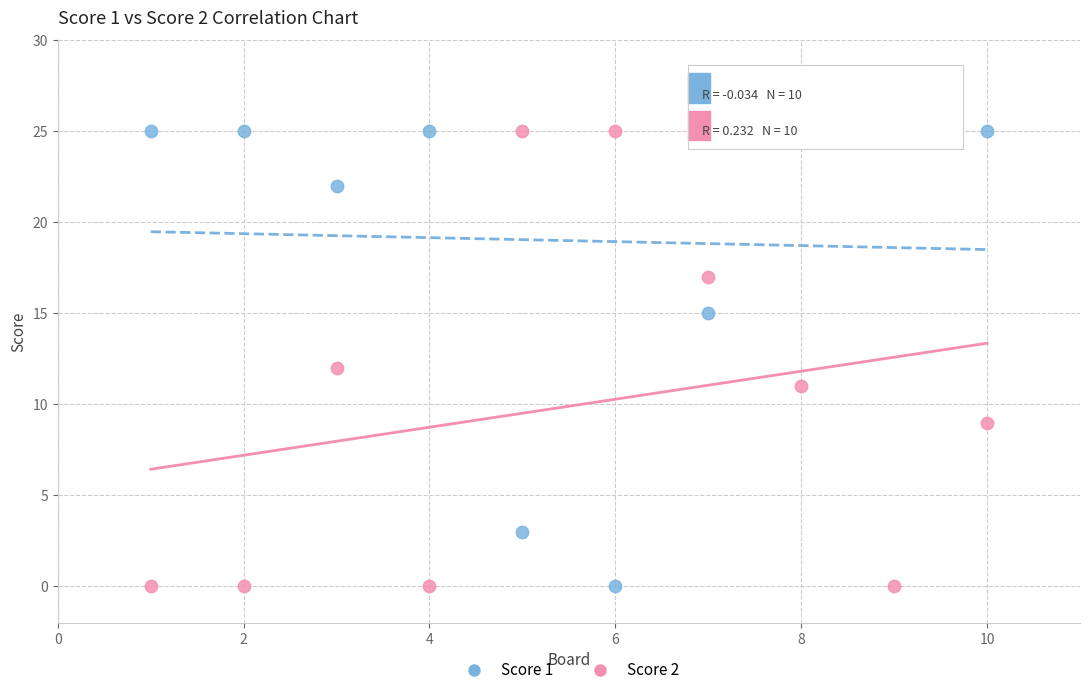

What is the X range (max minus min) for the scatter plot?

9